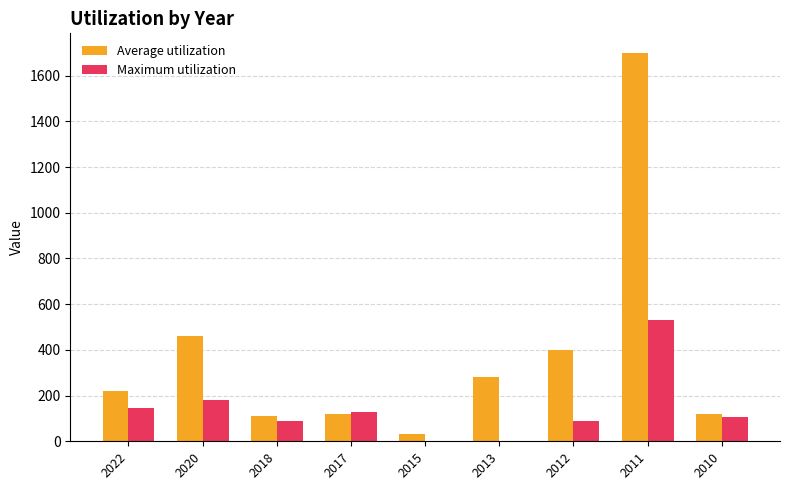

At which label does Maximum utilization first exceed 105?

2022